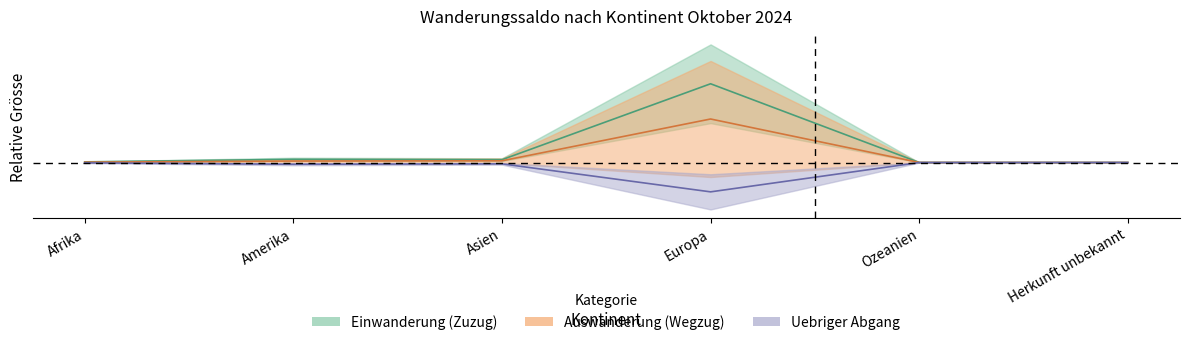

What is the label of the 4th point from the right?

Asien